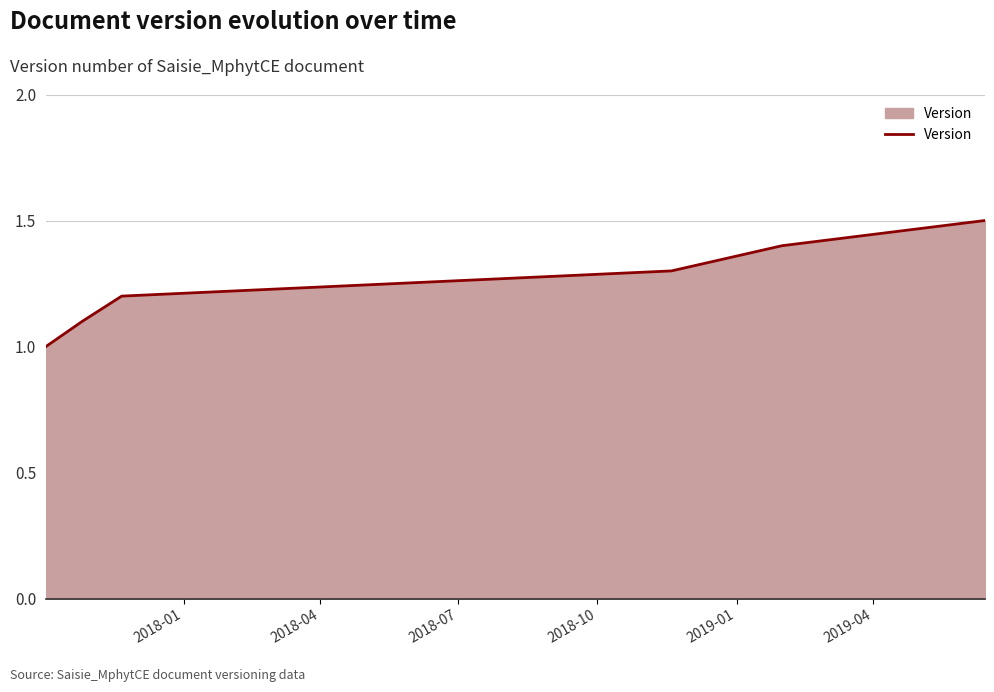

Does the chart have visible grid lines?

Yes